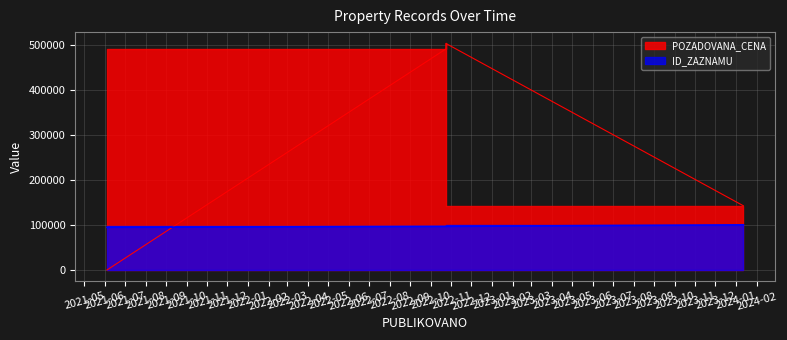

How many data points in ID_ZAZNAMU are above 97129?

1